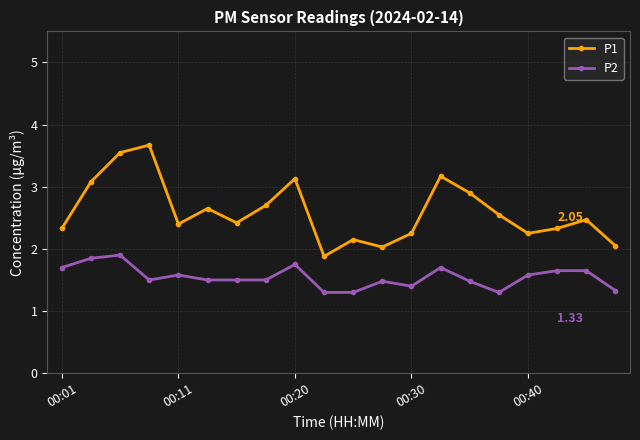

True or false: P1 has more than 1 interior local peaks.

True